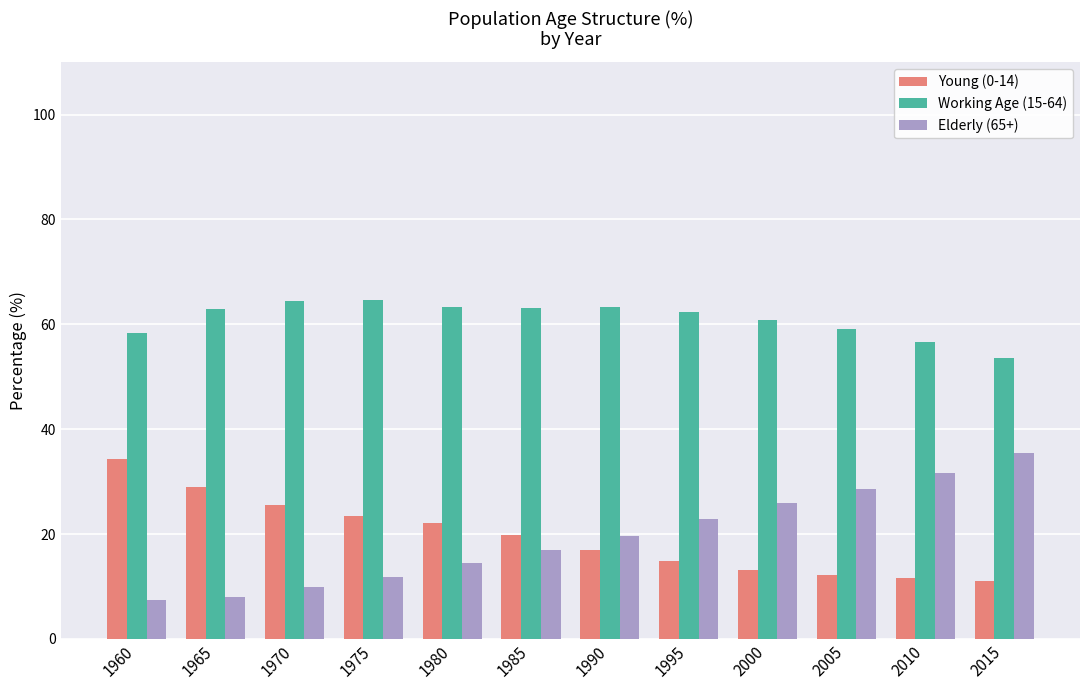

Which series has the widest spread of values?

Elderly (65+)